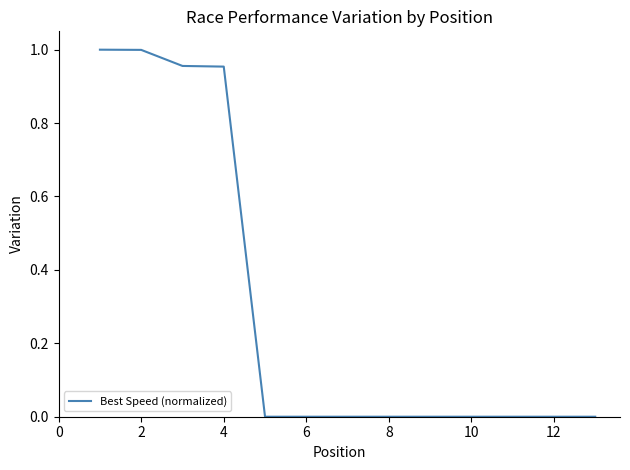

How many lines are shown in the chart?

1